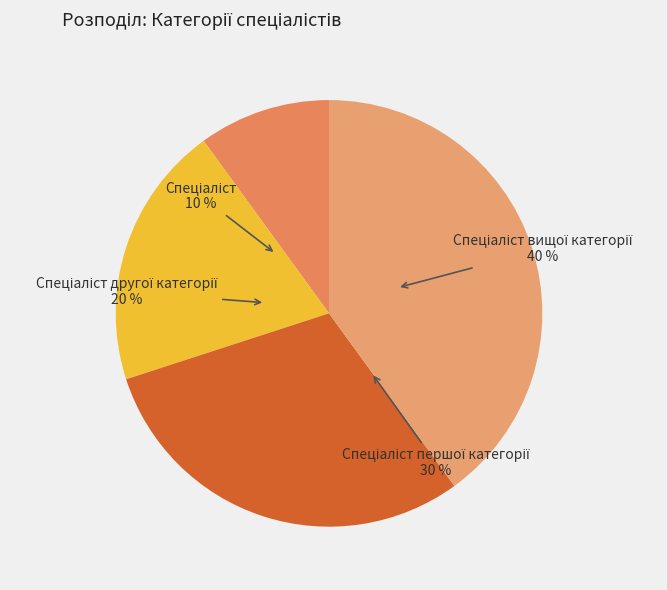

To the nearest percent, what is the combined percentage of Спеціаліст першої категорії and Спеціаліст вищої категорії?

70%